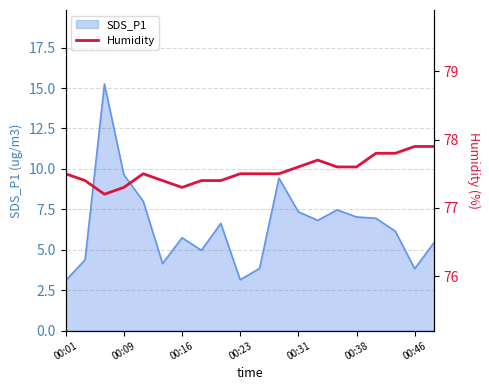

What is the minimum value for SDS_P1?

3.1